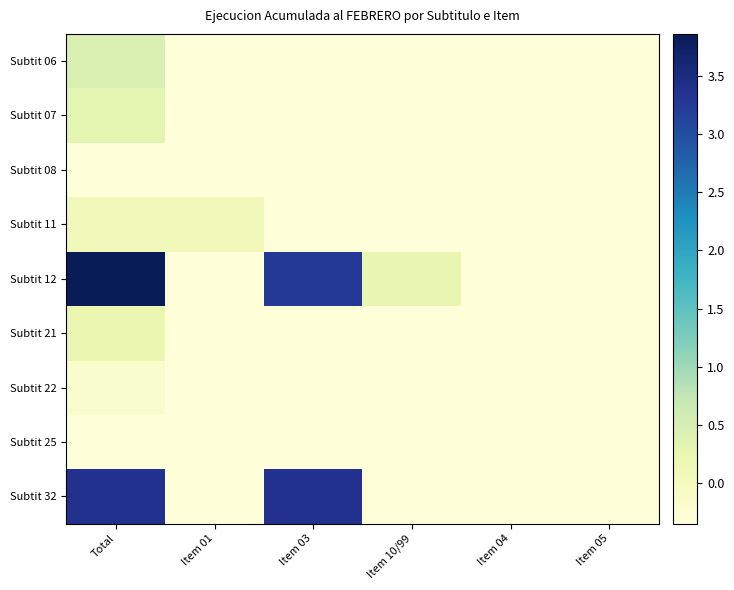

At which category is the sum across all series the highest?

Total